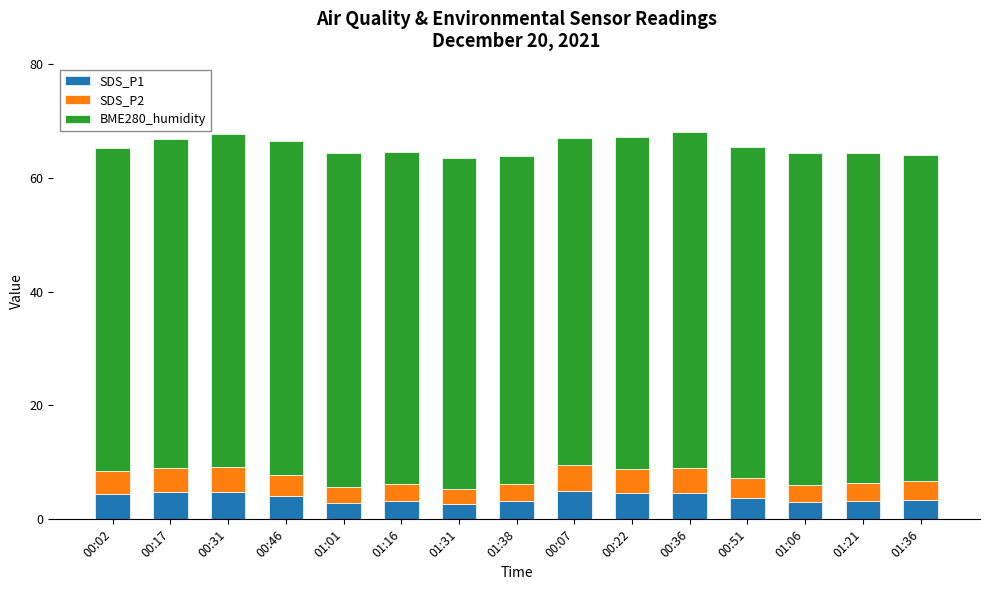

What is the difference between the maximum and minimum values in the SDS_P1 series?

2.2